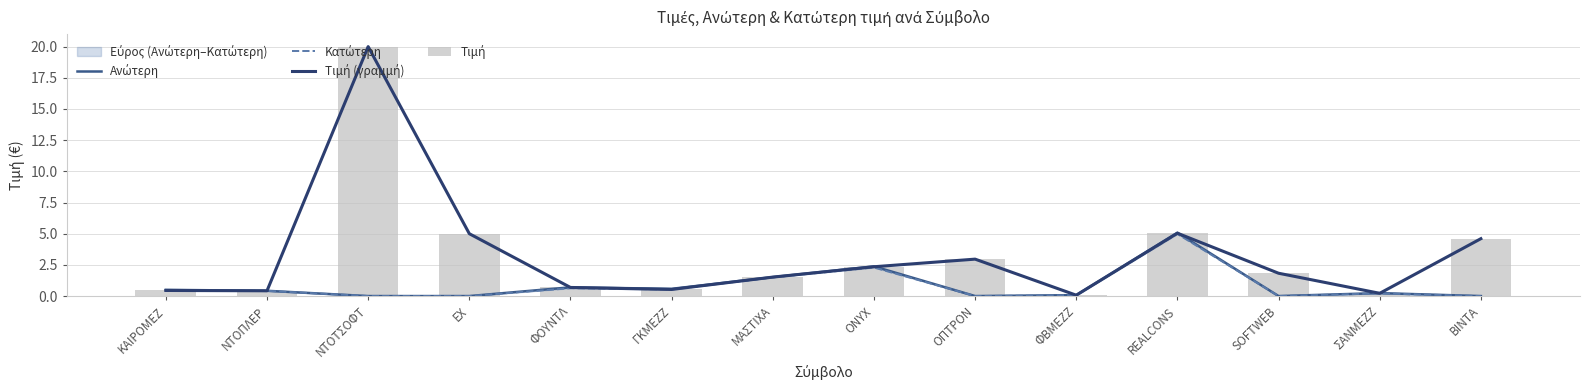

What value does the Κατώτερη series have at ΜΑΣΤΙΧΑ?

1.5